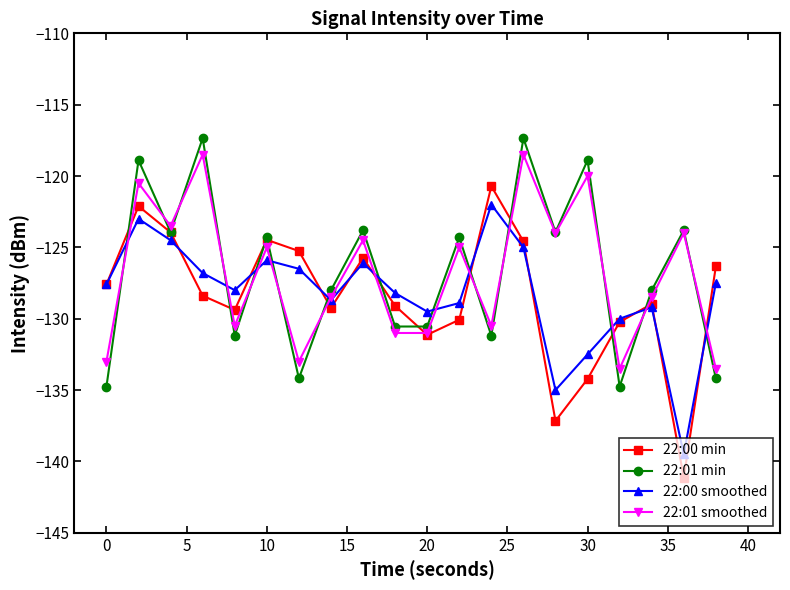

What is the minimum value shown in the chart?

-141.1